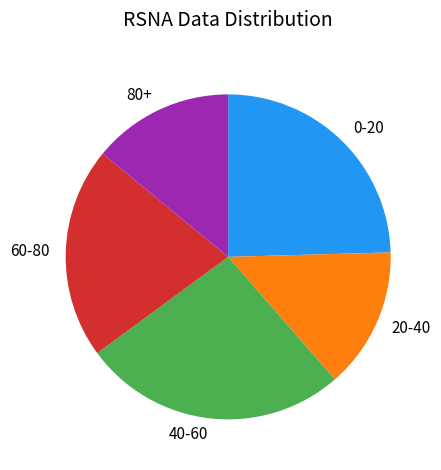

What is the ratio of the value at 0-20 to the value at 60-80?

1.2